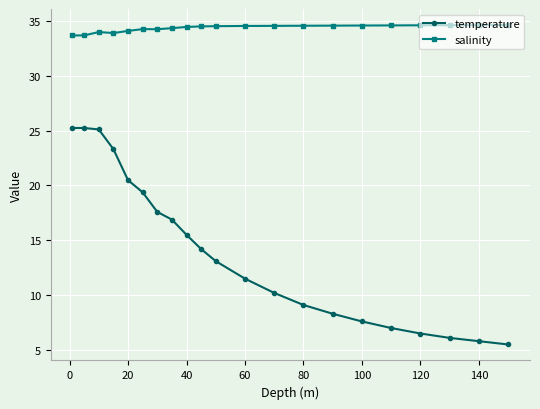

Which series has the largest range (max minus min)?

temperature